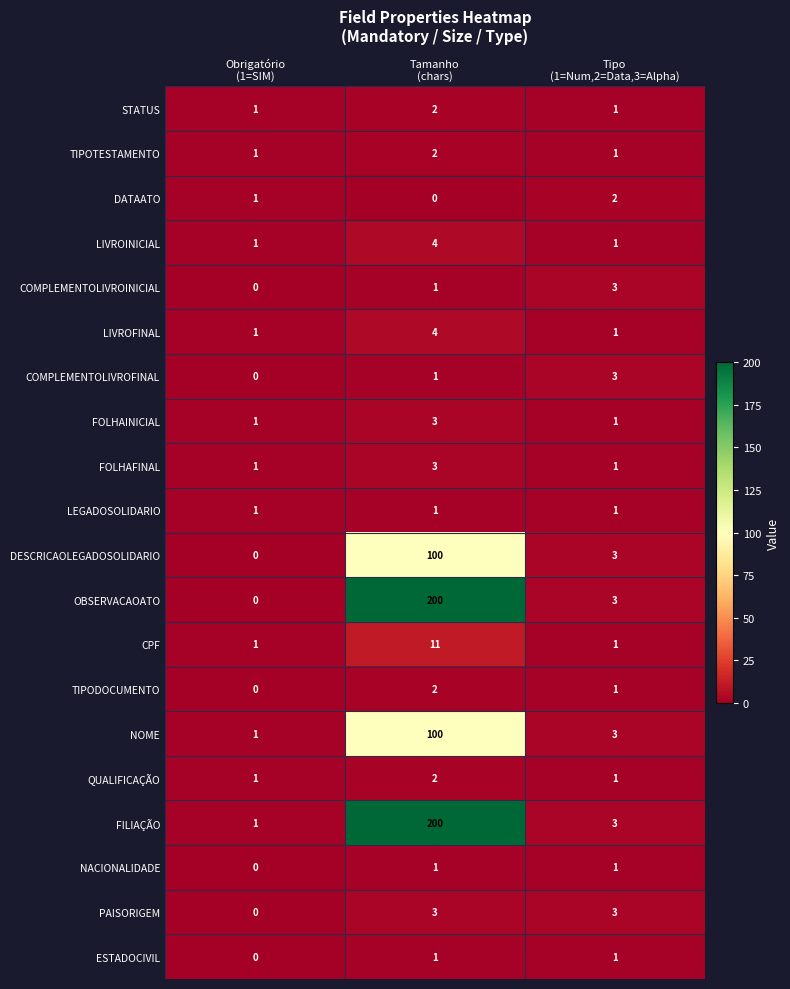

At which category is the sum across all series the highest?

Tamanho
(chars)